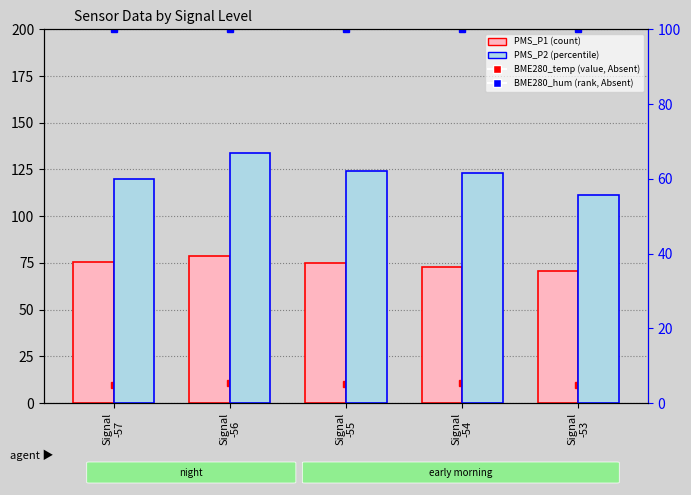

What is the difference between the PMS_P1 values at Signal
-54 and Signal
-53?

2.4